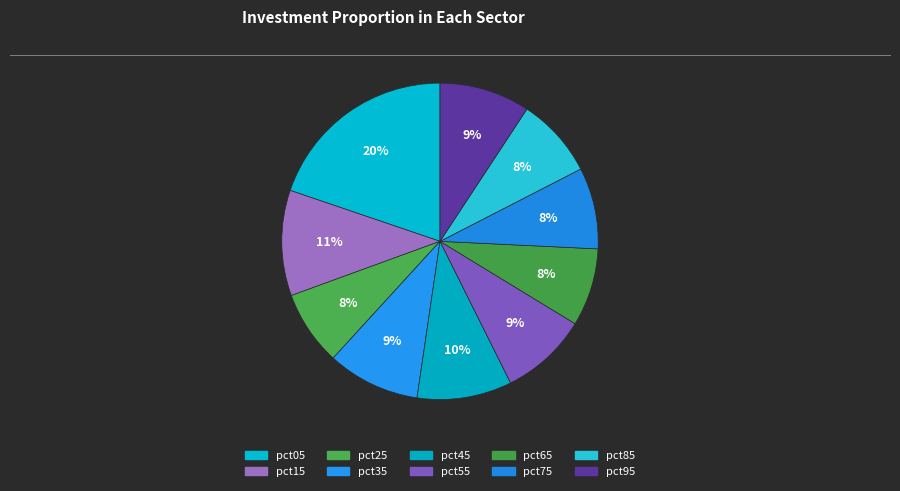

The pct95 slice represents 9% of the pie. True or false?

True